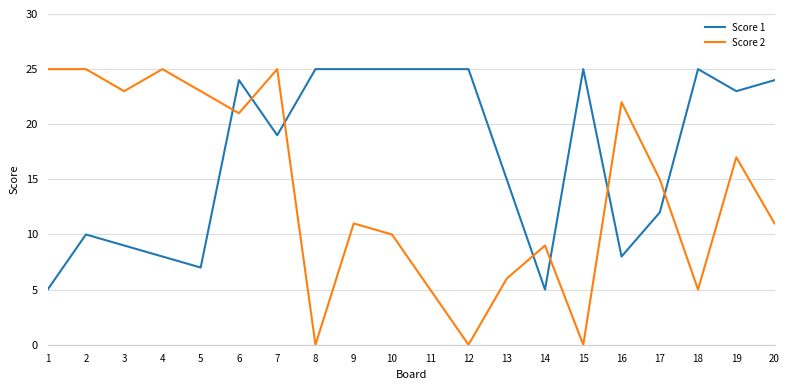

Which series changed the most between 10 and 16?

Score 1